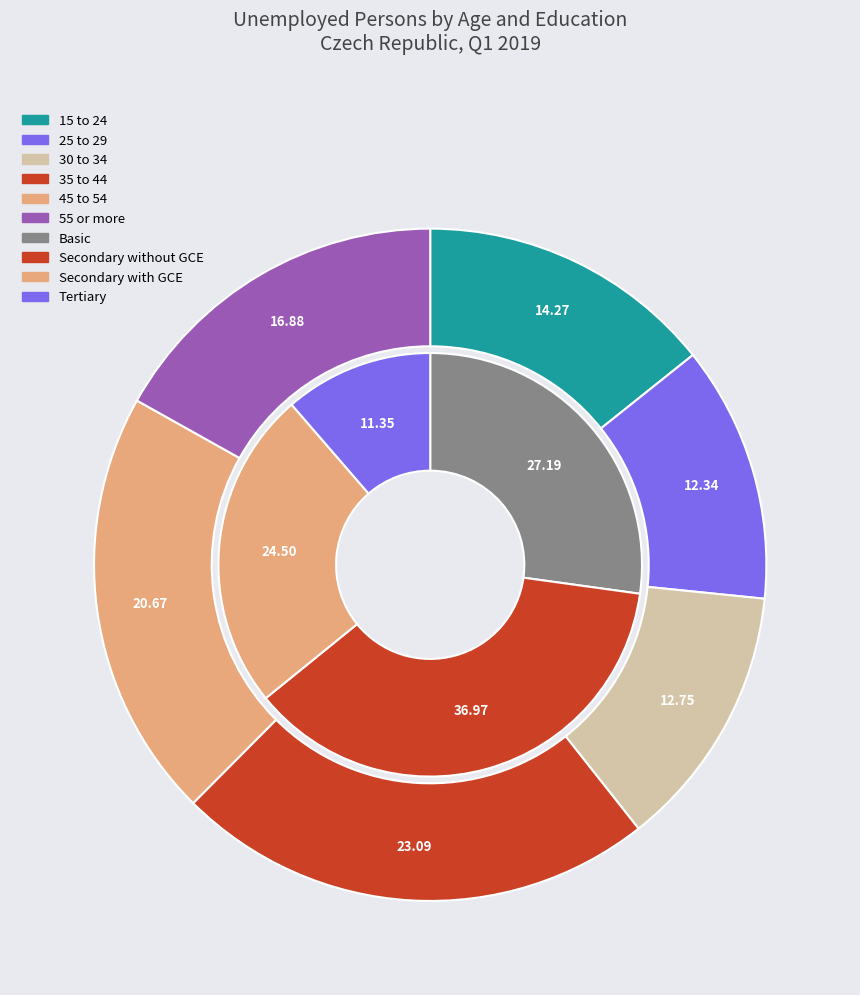

To the nearest percent, what is the combined percentage of 35 to 44 and 15 to 24?

37%